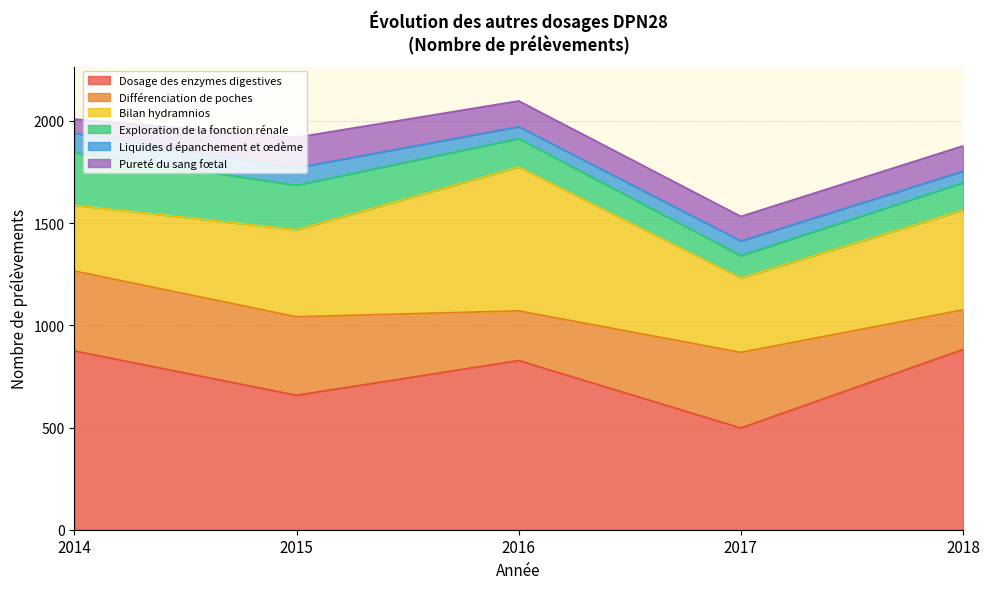

At which category is the sum across all series the highest?

2016